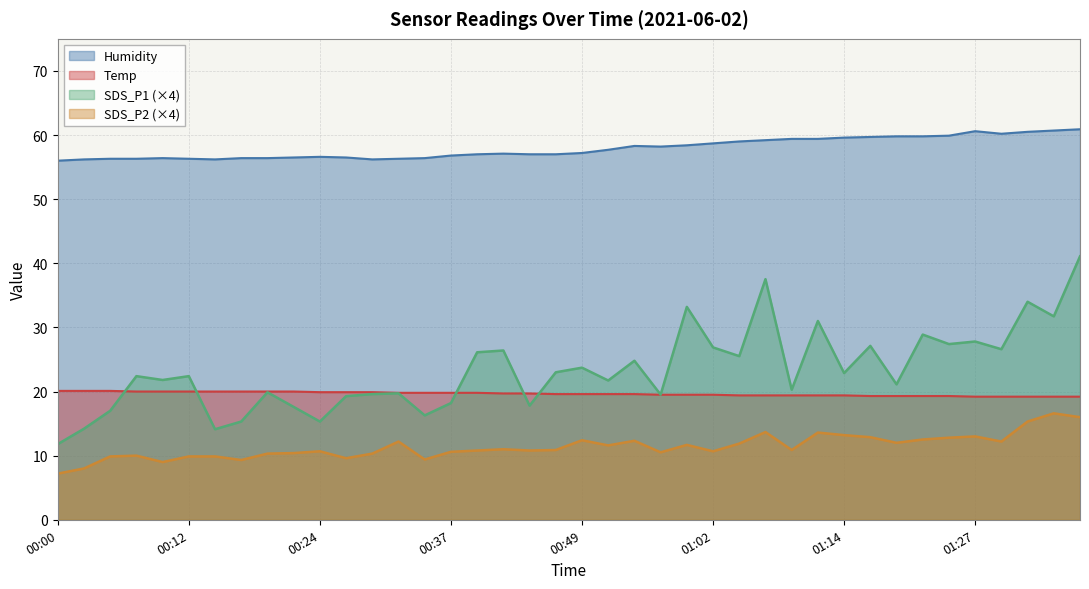

Which series has the largest range (max minus min)?

SDS_P1 (×4)